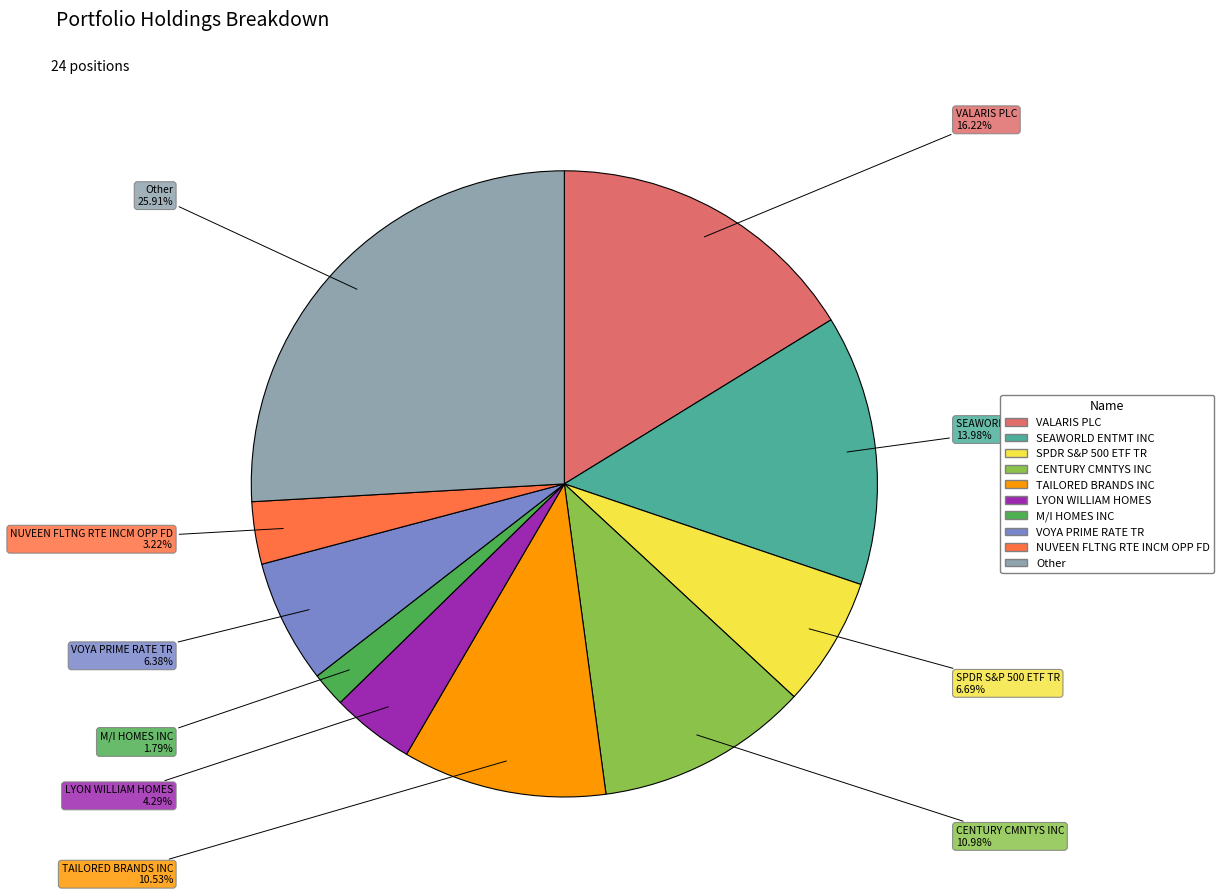

Approximately how many times larger is the value at SPDR S&P 500 ETF TR compared to Other?

0.3